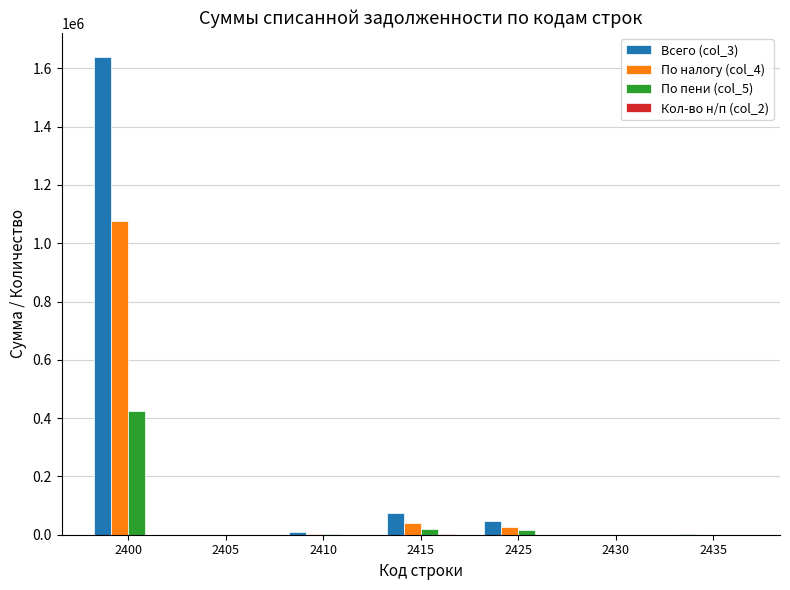

Which series has the largest total across all categories?

Всего (col_3)